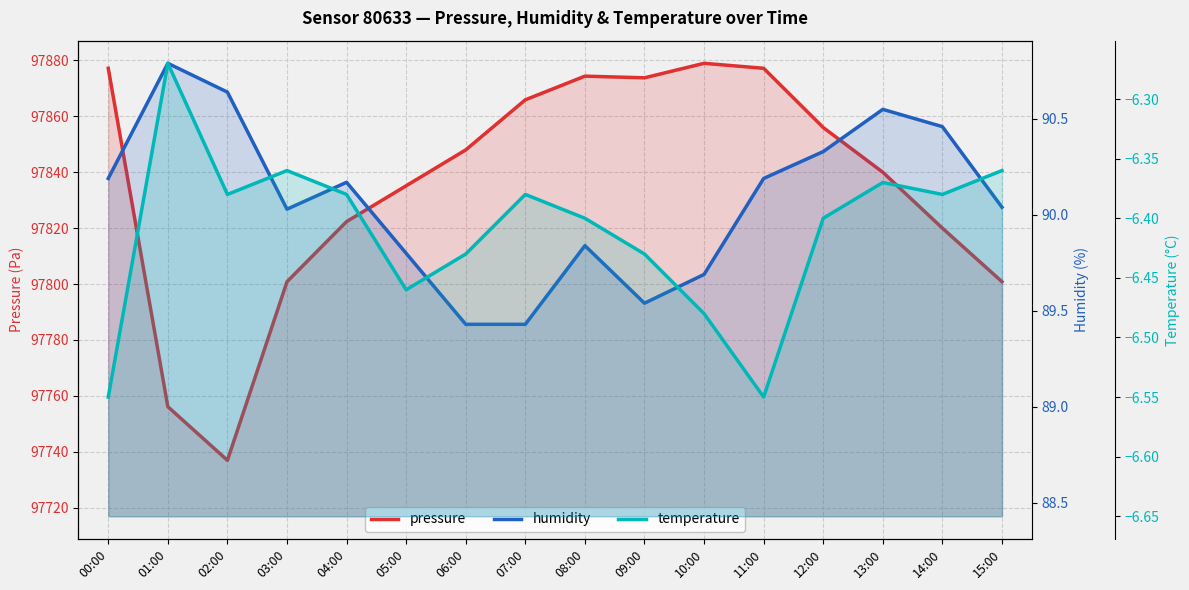

What are all the series names shown in the legend?

pressure, humidity, temperature